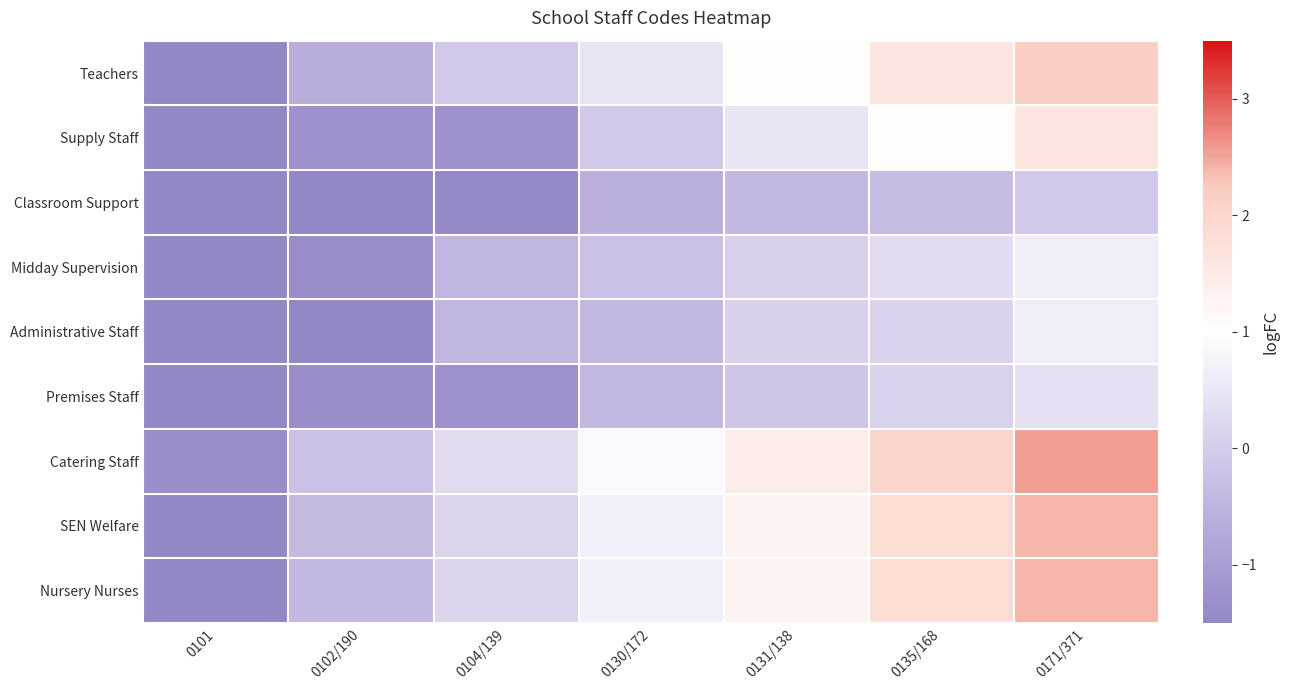

Reading left to right, extract all data points from this chart.

Teachers: 0101=-1.8	0102/190=-0.6	0104/139=-0.1	0130/172=0.5	0131/138=1.0	0135/168=1.6	0171/371=2.2
Supply Staff: 0101=-1.7	0102/190=-1.3	0104/139=-1.3	0130/172=-0.1	0131/138=0.5	0135/168=1.1	0171/371=1.6
Classroom Support: 0101=-1.7	0102/190=-1.5	0104/139=-1.5	0130/172=-0.6	0131/138=-0.4	0135/168=-0.3	0171/371=-0.1
Midday Supervision: 0101=-1.6	0102/190=-1.4	0104/139=-0.5	0130/172=-0.2	0131/138=0.1	0135/168=0.3	0171/371=0.6
Administrative Staff: 0101=-1.6	0102/190=-1.5	0104/139=-0.5	0130/172=-0.4	0131/138=0.1	0135/168=0.1	0171/371=0.7
Premises Staff: 0101=-1.6	0102/190=-1.4	0104/139=-1.3	0130/172=-0.4	0131/138=-0.2	0135/168=0.1	0171/371=0.4
Catering Staff: 0101=-1.4	0102/190=-0.2	0104/139=0.3	0130/172=0.9	0131/138=1.4	0135/168=2.0	0171/371=2.6
SEN Welfare: 0101=-1.5	0102/190=-0.4	0104/139=0.2	0130/172=0.7	0131/138=1.3	0135/168=1.8	0171/371=2.4
Nursery Nurses: 0101=-1.5	0102/190=-0.4	0104/139=0.2	0130/172=0.7	0131/138=1.3	0135/168=1.8	0171/371=2.4